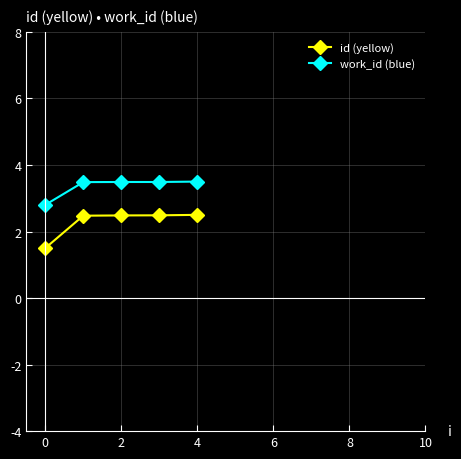

What is the value of the work_id (blue) point at the 1st from the left?

2.8